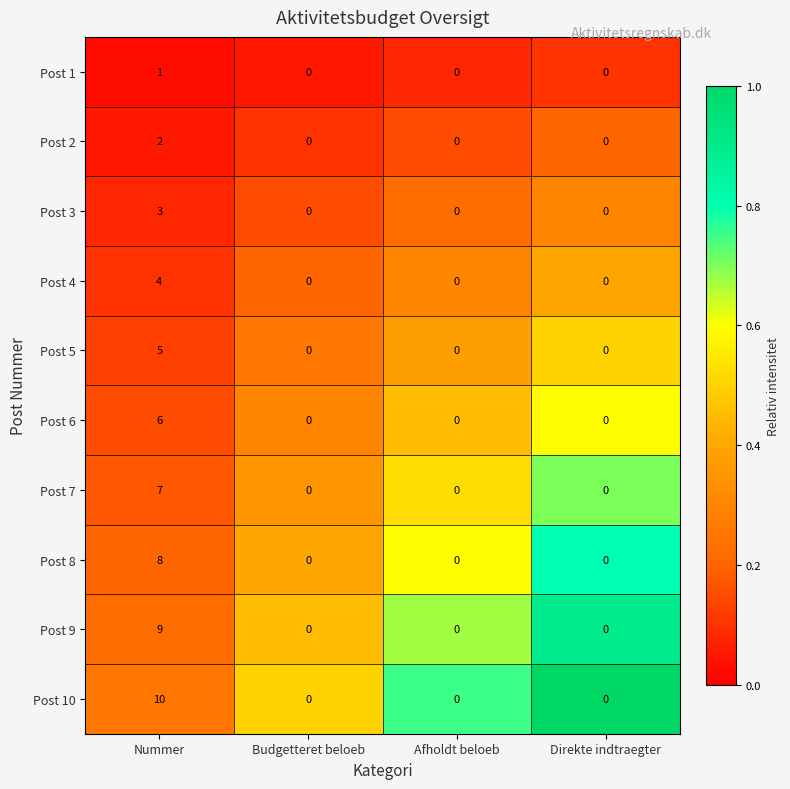

Which series changed the most between Nummer and Direkte indtraegter?

Post 10